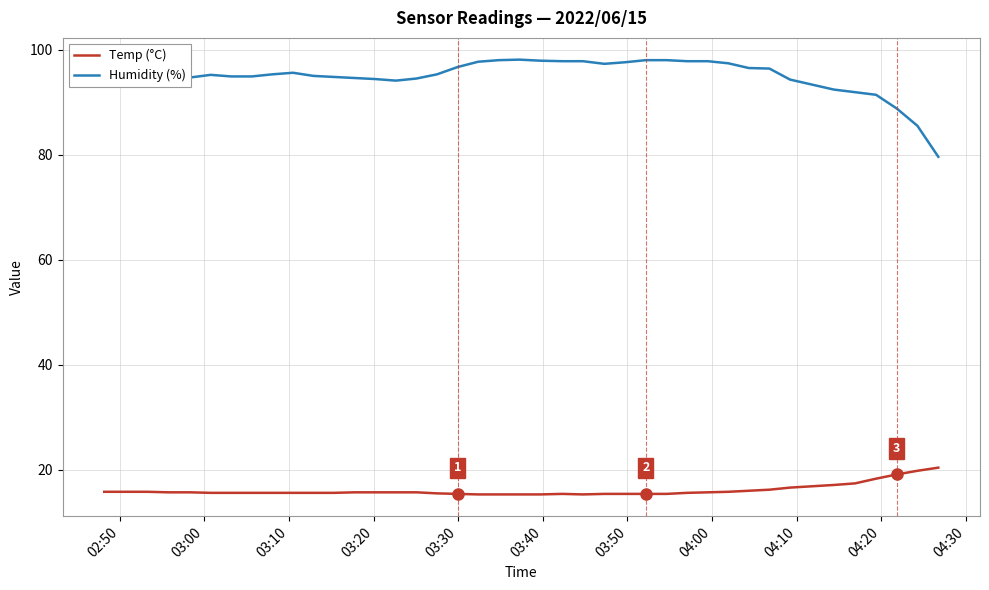

What is the greatest value displayed?

98.1